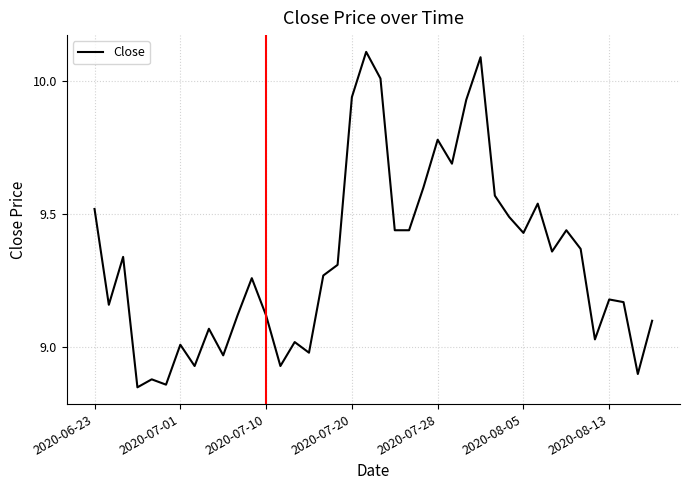

What is the greatest value displayed?

10.1